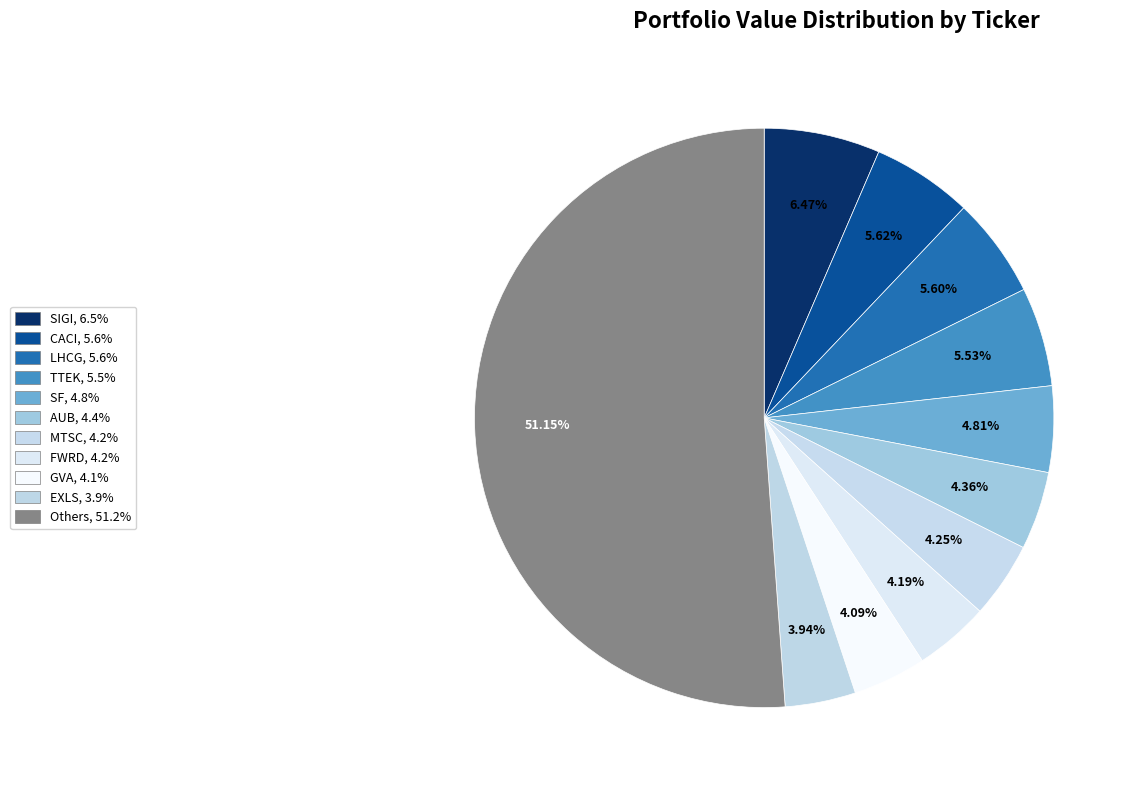

How many segments does this pie chart have?

11